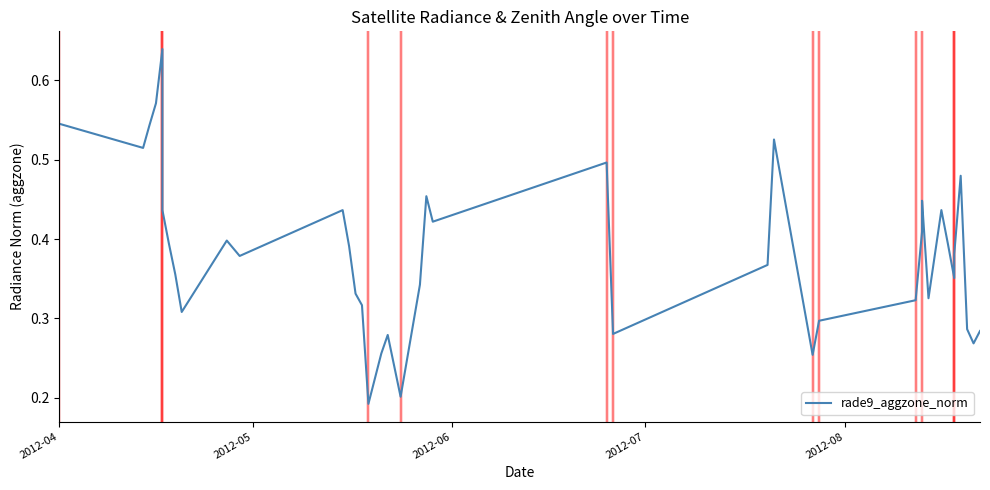

What is the difference between the maximum and minimum values?

0.4